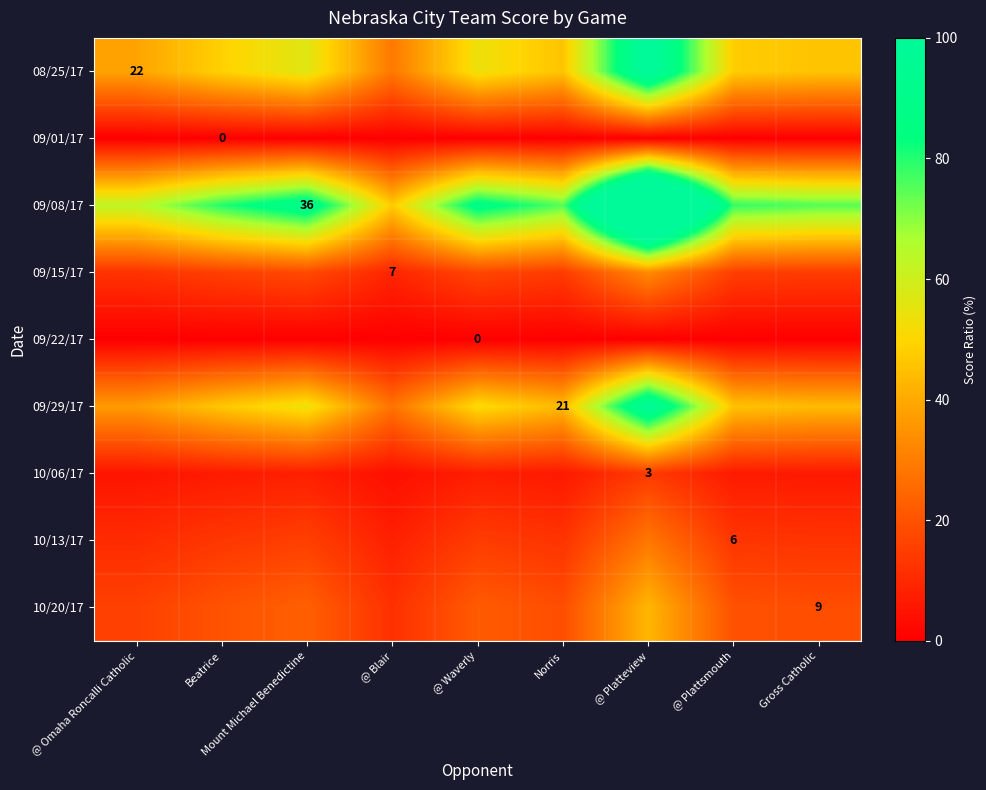

At which category is the sum across all series the highest?

@ Platteview